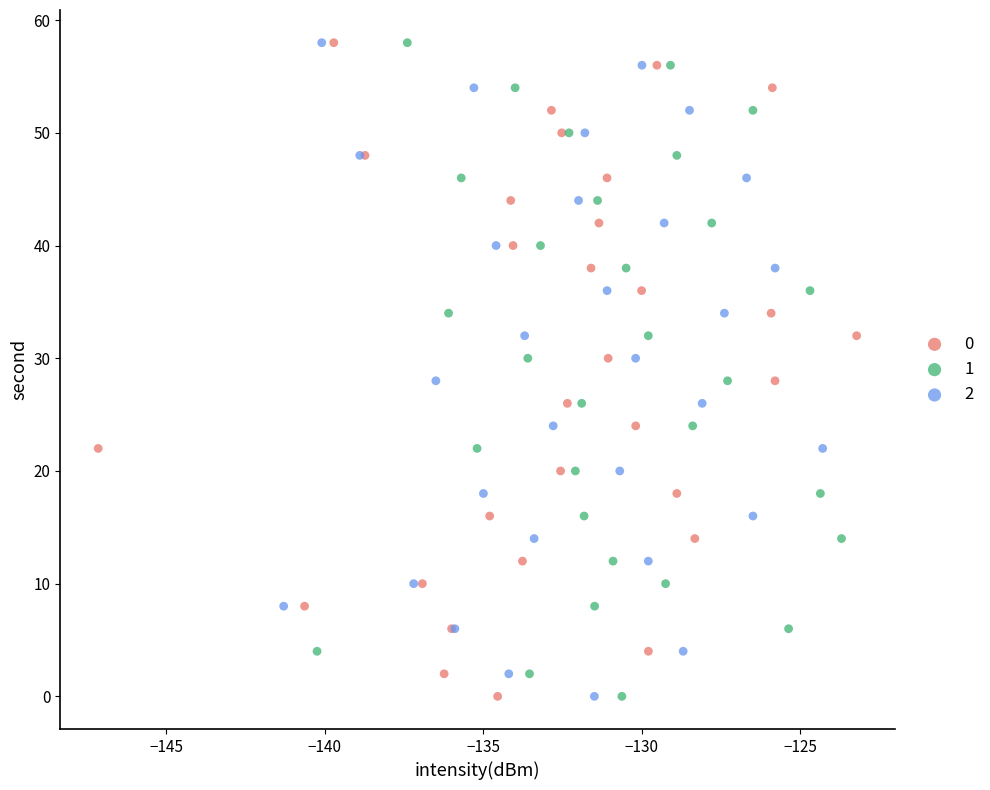

What are all the series names shown in the legend?

0, 1, 2